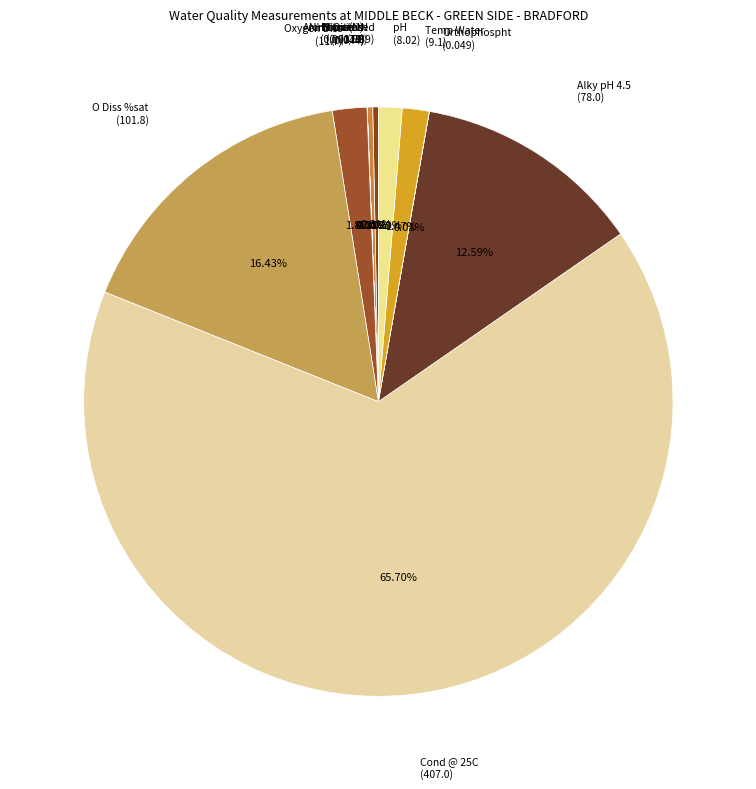

Is there a majority slice in this chart?

Yes